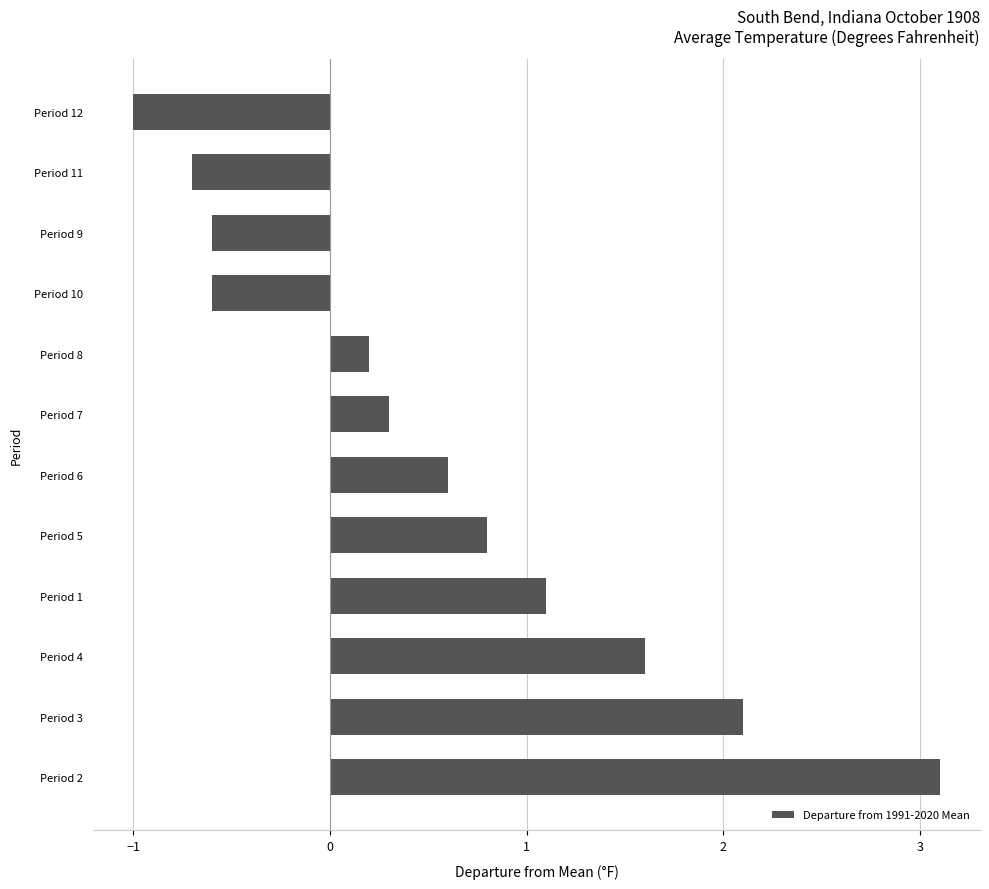

At which label is the value closest to 1?

Period 1